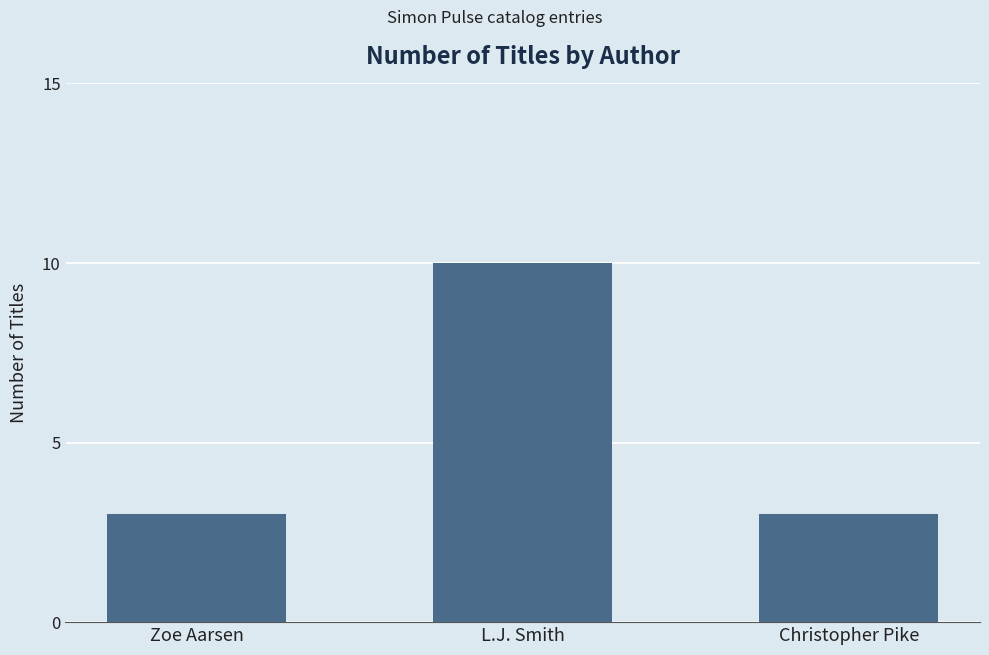

What is the label of the 2nd bar from the left?

L.J. Smith